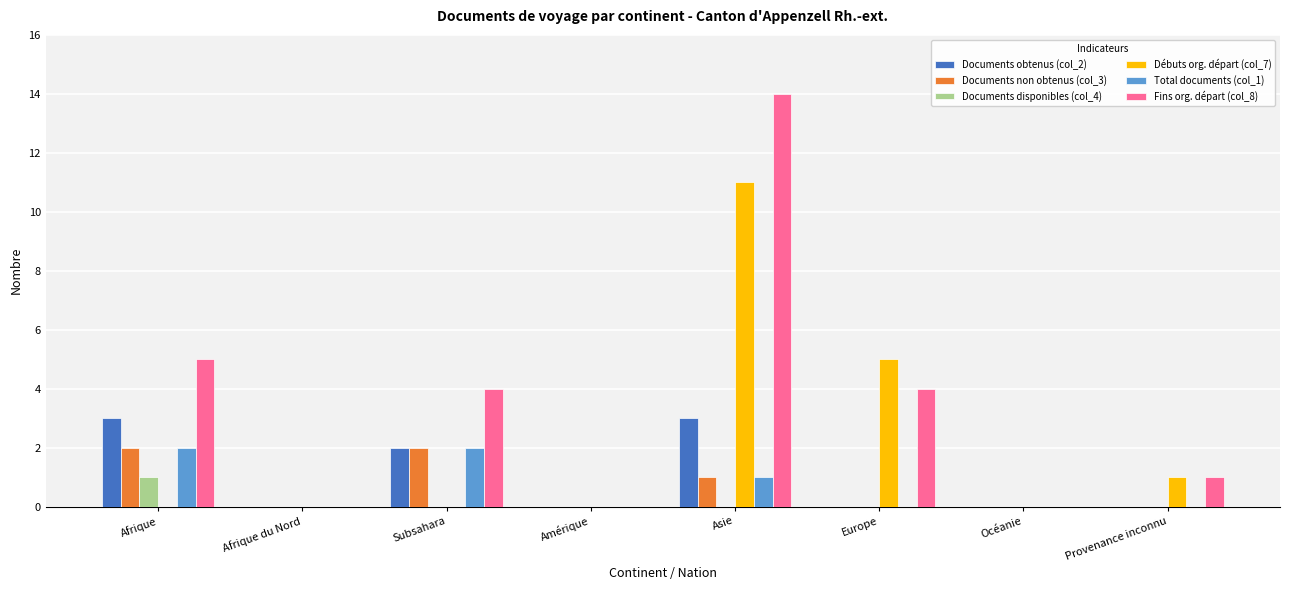

At which label does Débuts org. départ (col_7) reach its peak?

Asie